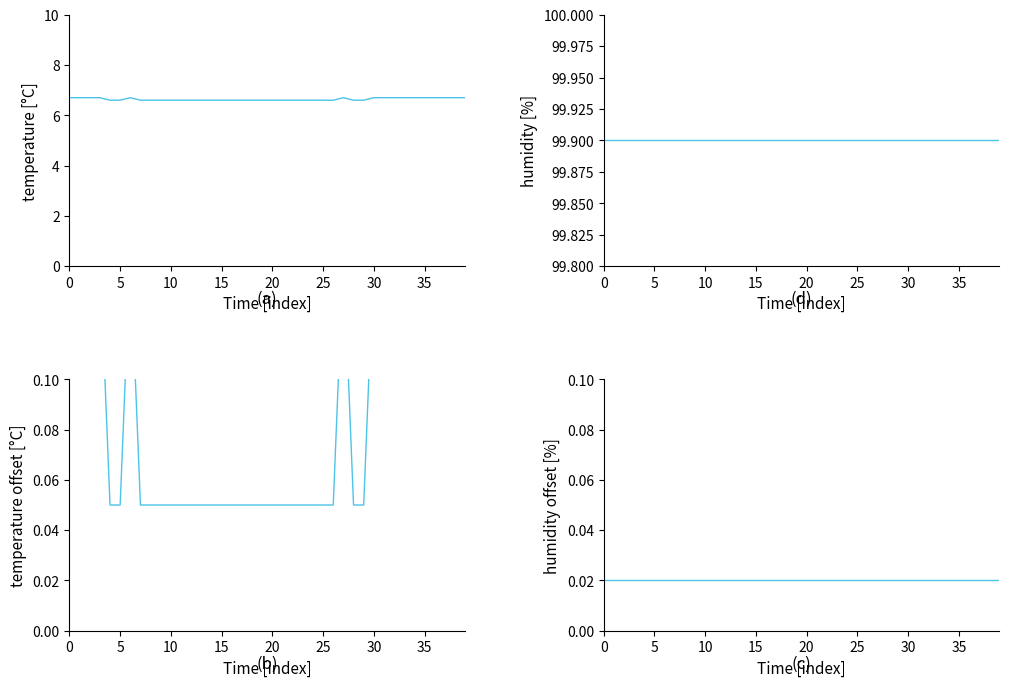

Read the humidity value at 30.

99.9